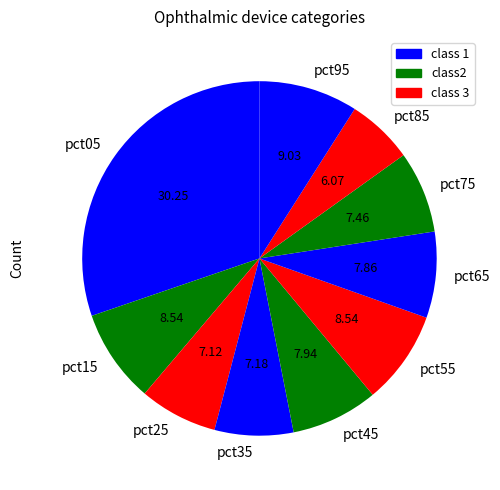

Do pct35 and pct85 together represent more than half of the pie?

No